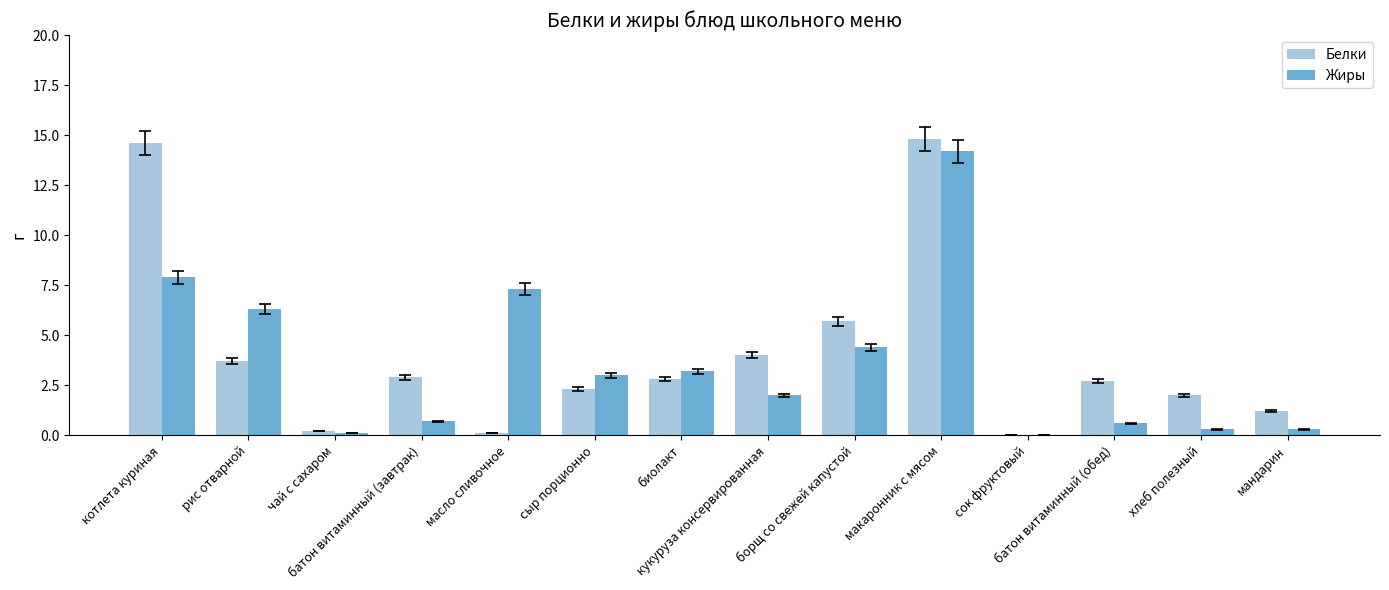

What is the sum of all Жиры values?

50.3